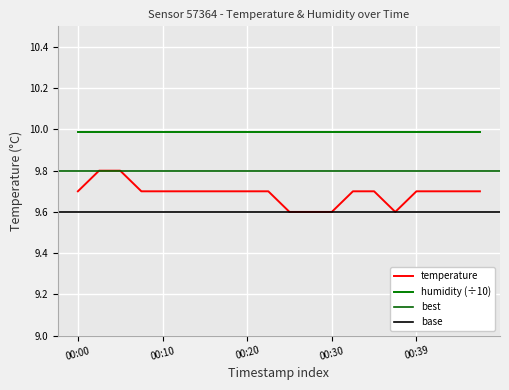

Which label corresponds to the largest value in the chart?

00:03